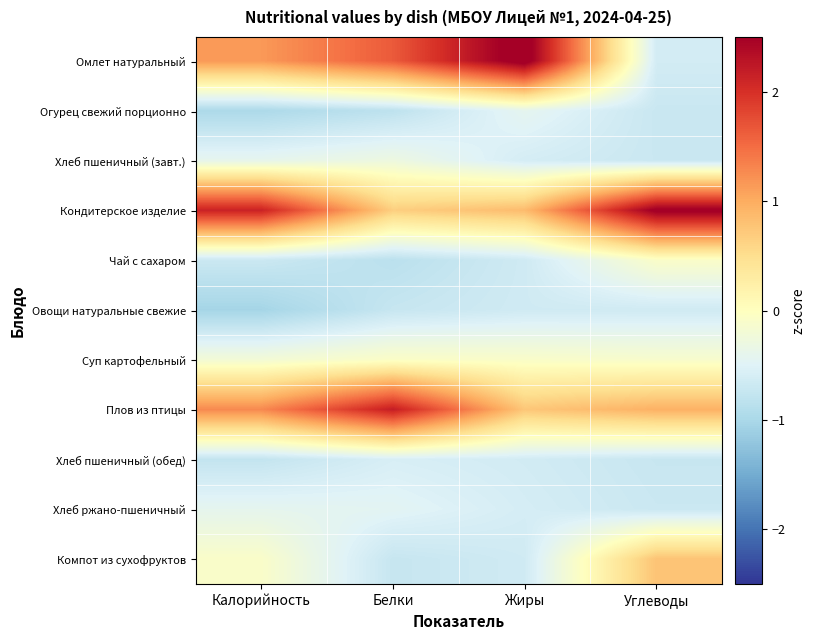

Which series changed the most between Белки and Жиры?

Плов из птицы